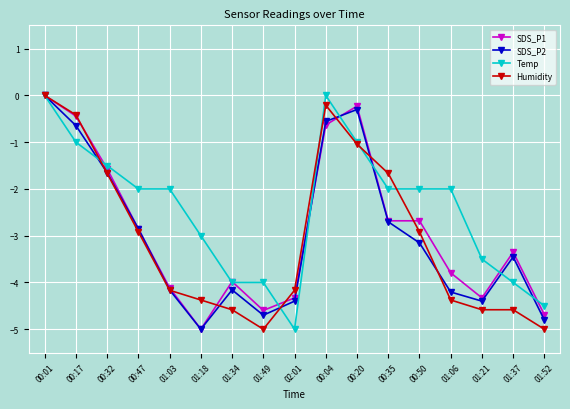

At which label does Humidity first exceed -4?

00:01